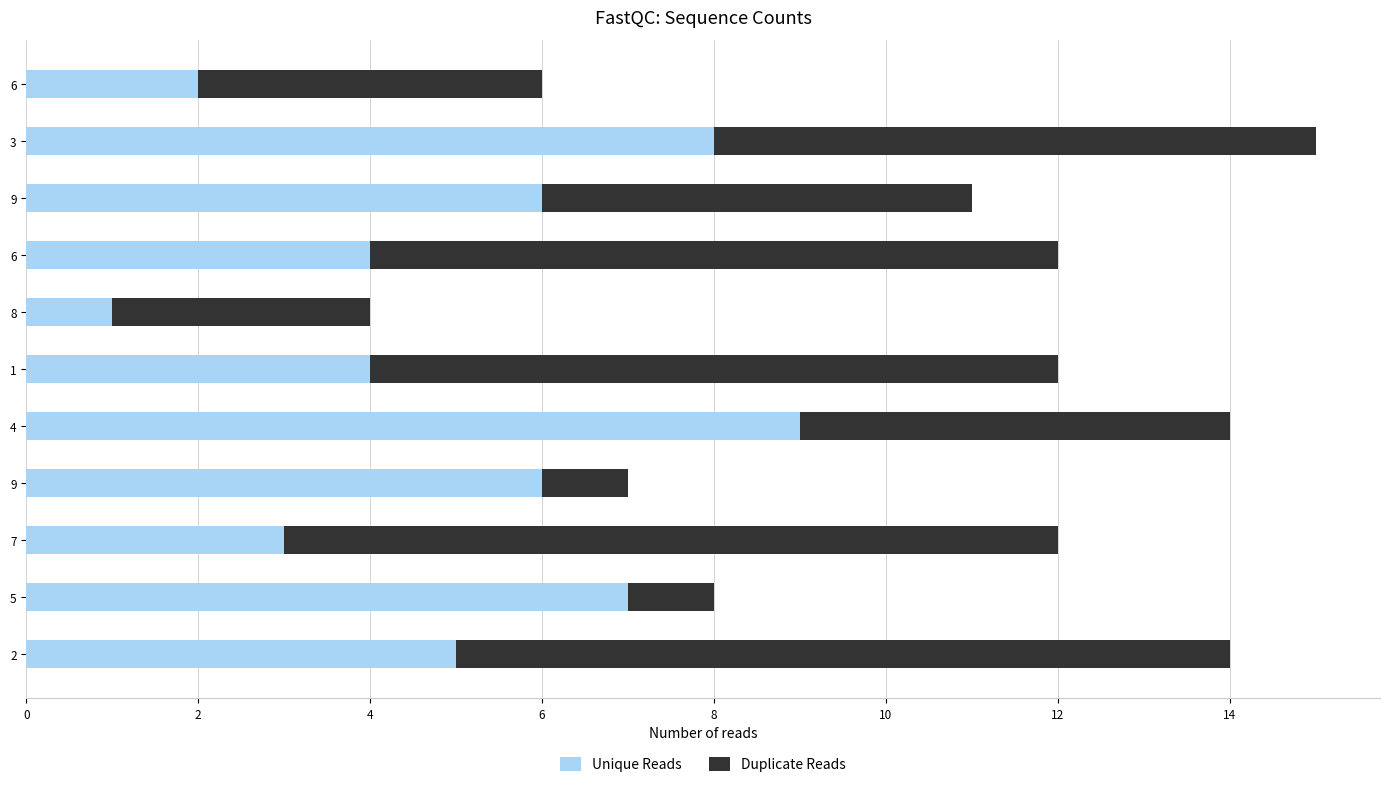

What are all the series names shown in the legend?

Unique Reads, Duplicate Reads